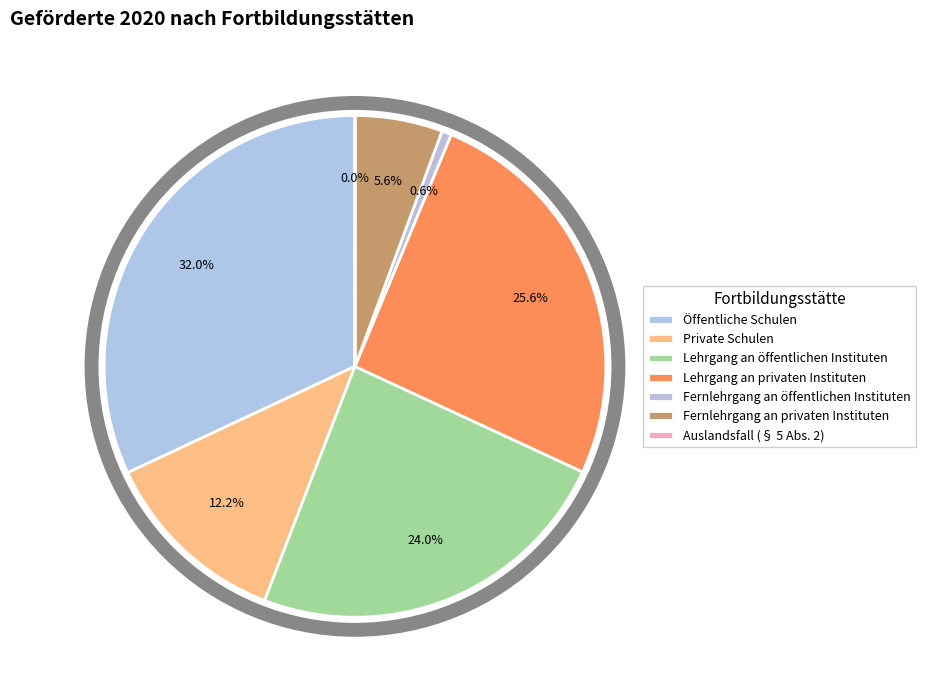

Is Lehrgang an öffentlichen Instituten the majority of the pie?

No